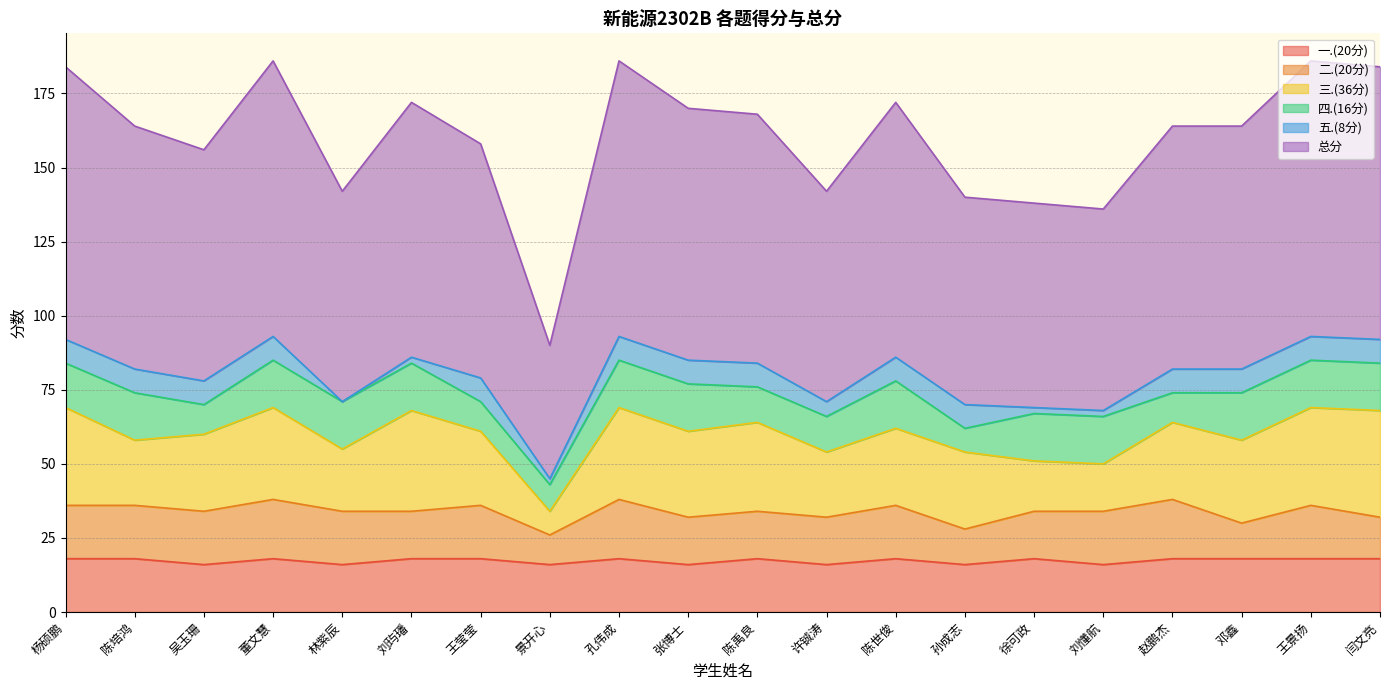

Between 徐可政 and 董文慧, which is larger?

徐可政